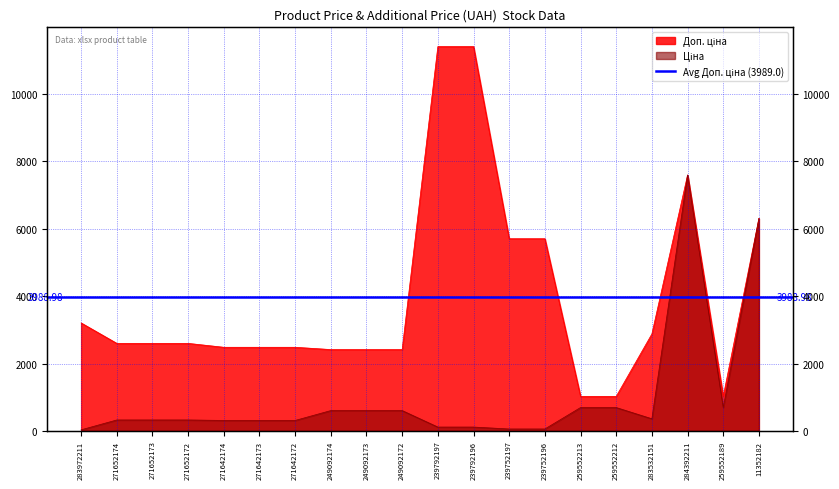

Which label corresponds to the smallest value in the chart?

283972211